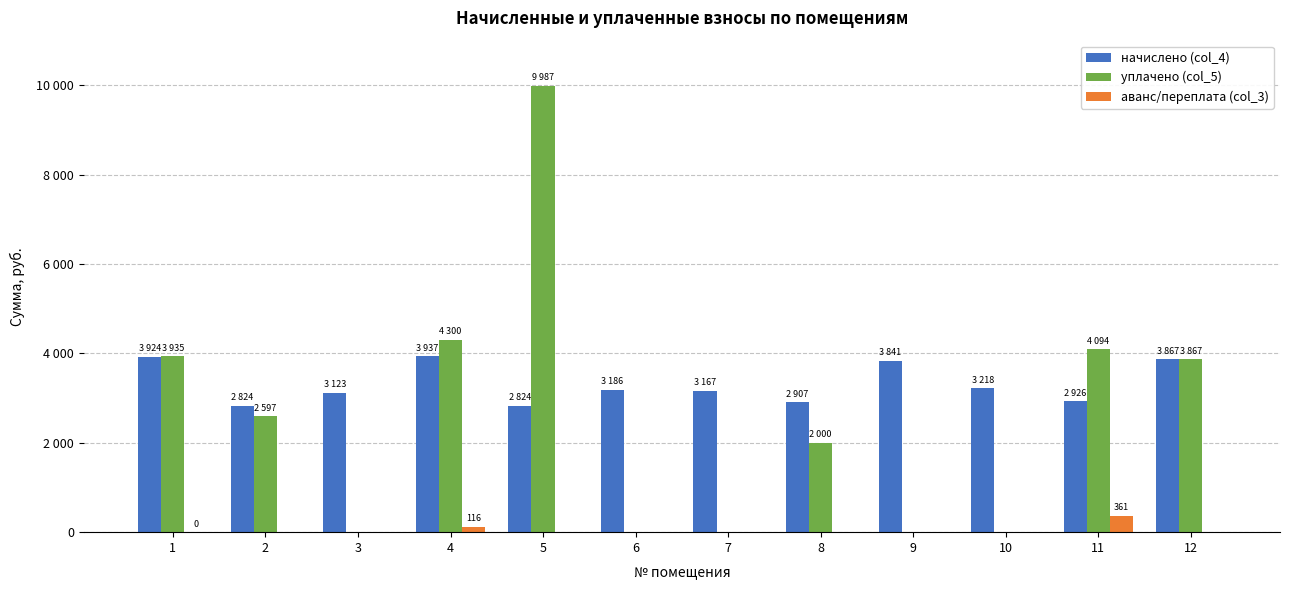

Reading left to right, transcribe all the data shown in this chart.

начислено (col_4): 3924.1	2823.8	3122.8	3936.8	2823.8	3186.4	3167.3	2906.5	3841.4	3218.2	2925.6	3866.9
уплачено (col_5): 3935.0	2597.1	0.0	4300.1	9986.7	0.0	0.0	2000.0	0.0	0.0	4094.2	3866.9
аванс/переплата (col_3): 0.4	0.0	0.0	115.8	0.0	0.0	0.0	0.0	0.0	0.0	361.3	0.0